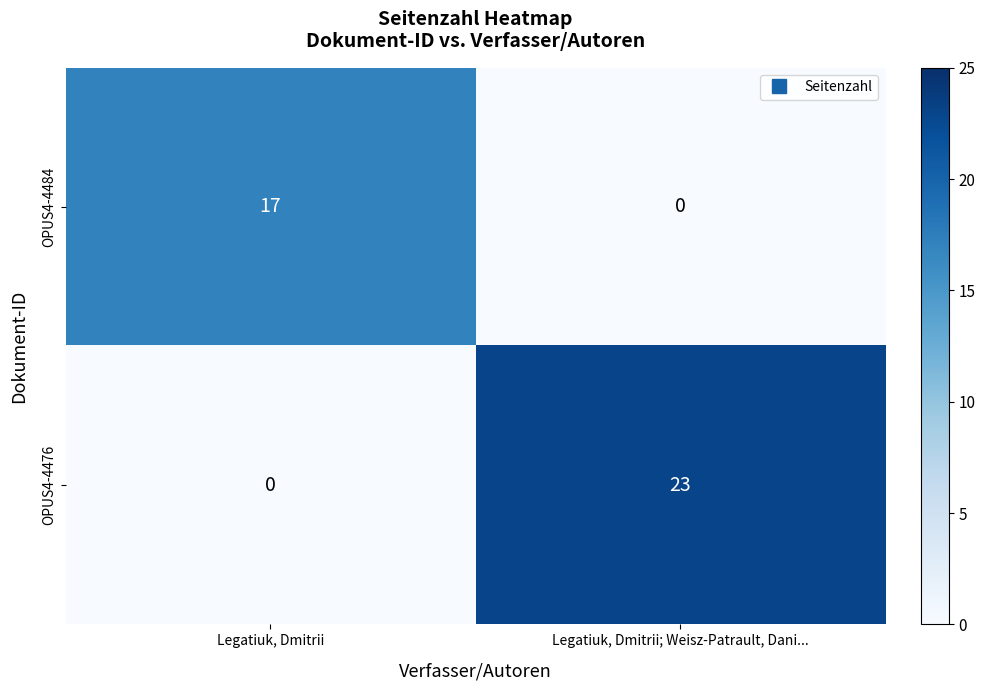

What is the greatest value displayed?

23